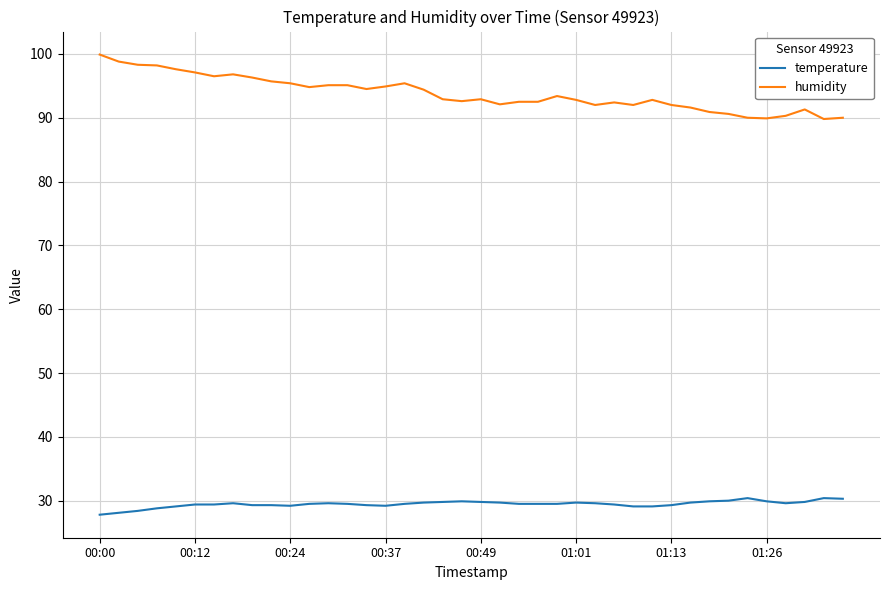

What is the lowest value of the temperature series?

27.8